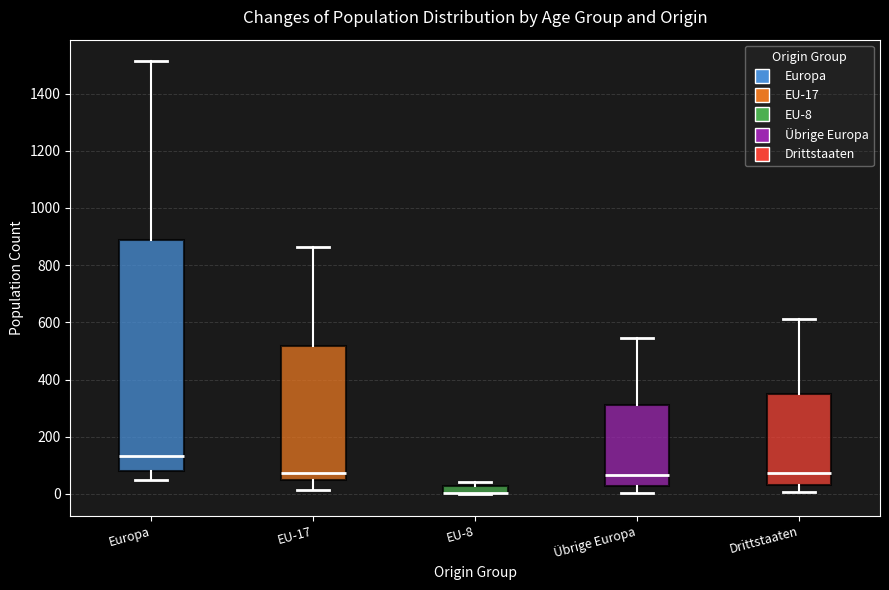

Which box is the tallest, from its lower edge to its upper edge?

Europa